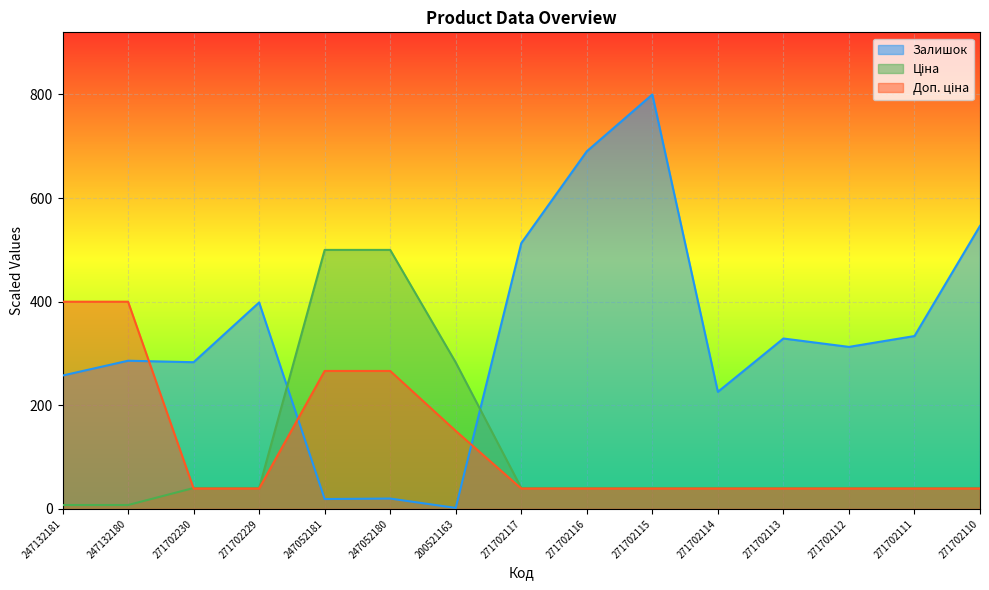

Between 200521163 and 271702115, which series saw the biggest shift?

Залишок